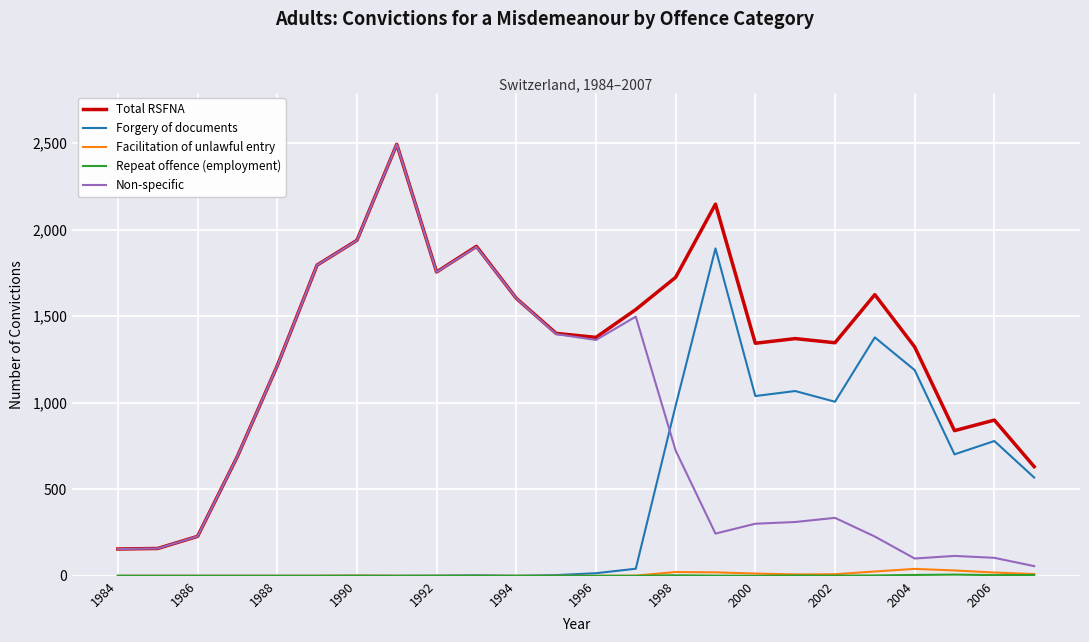

True or false: Total RSFNA and Forgery of documents intersect in this chart.

False